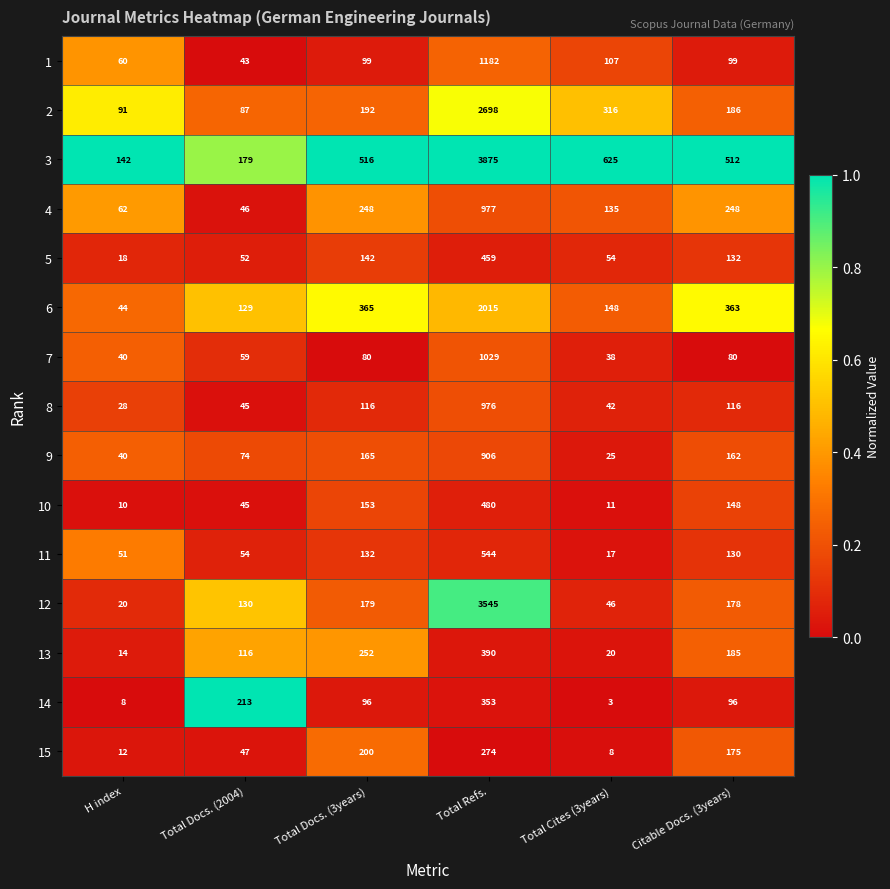

What is the average value of the 9 series?

229